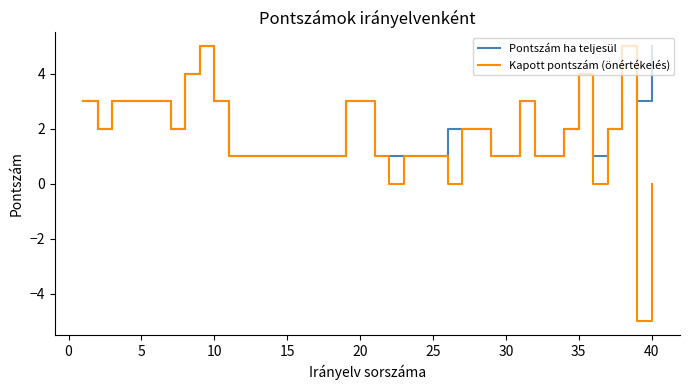

What is the lowest value of the Kapott pontszám (önértékelés) series?

-5